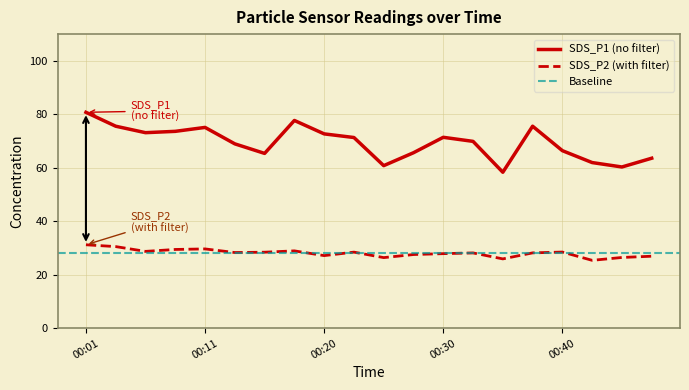

At which category is the sum across all series the highest?

00:01